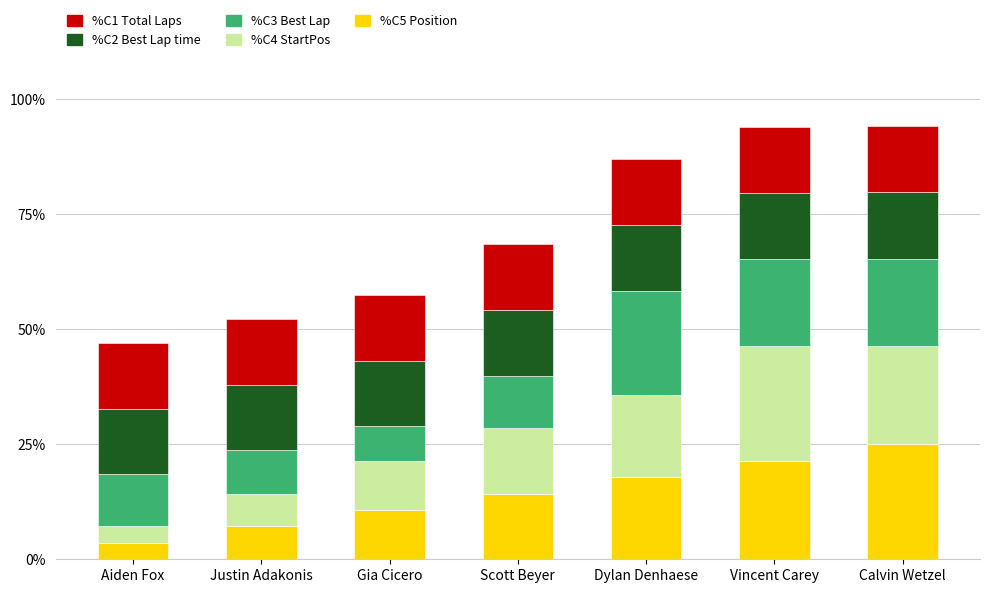

What is the total value across all series at Scott Beyer?

68.5